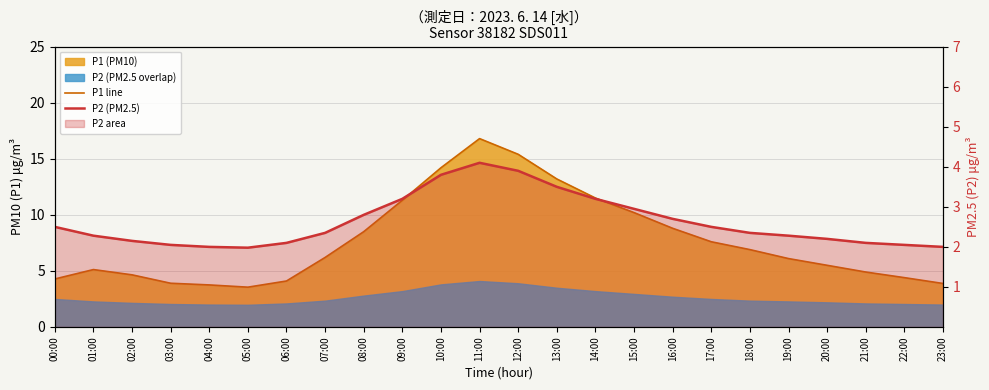

At which label does P2 (PM2.5) first exceed 2?

00:00